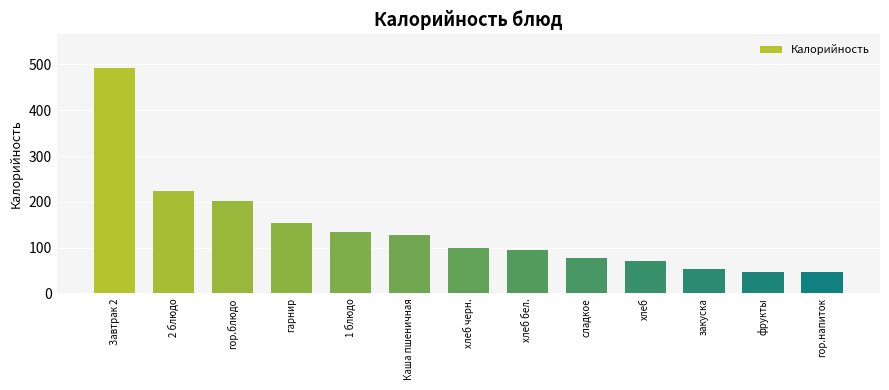

What is the greatest value displayed?

492